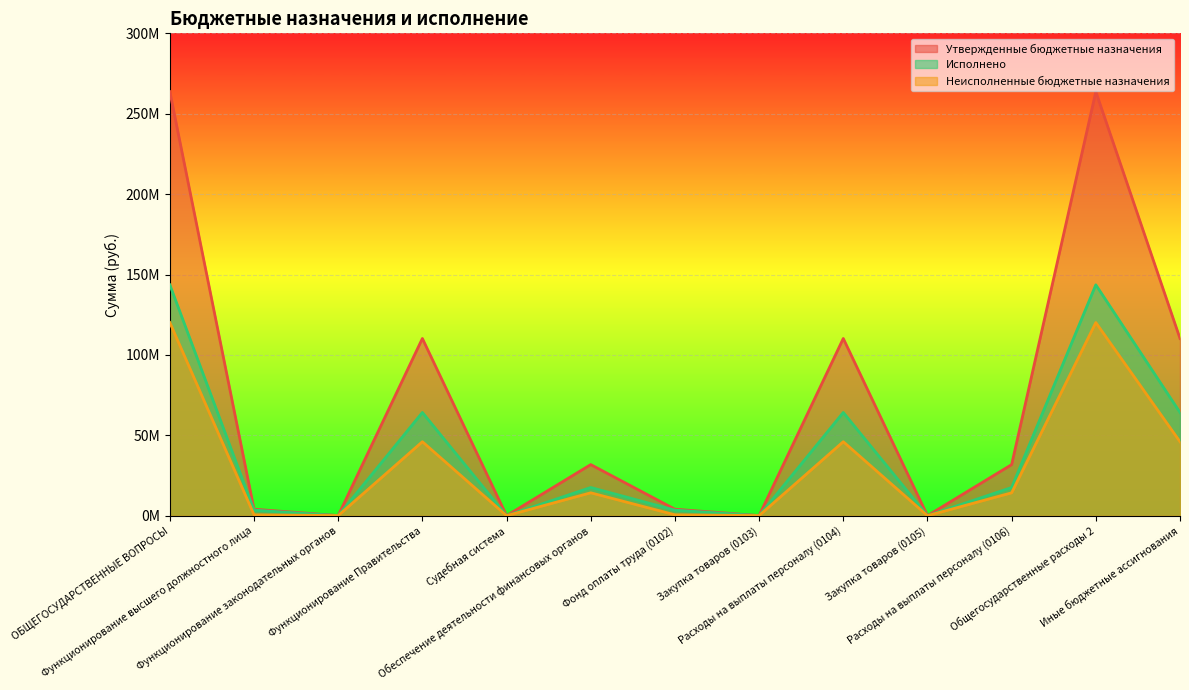

The Неисполненные бюджетные назначения series shows 46012359.5 at Расходы на выплаты персоналу (0104). True or false?

True